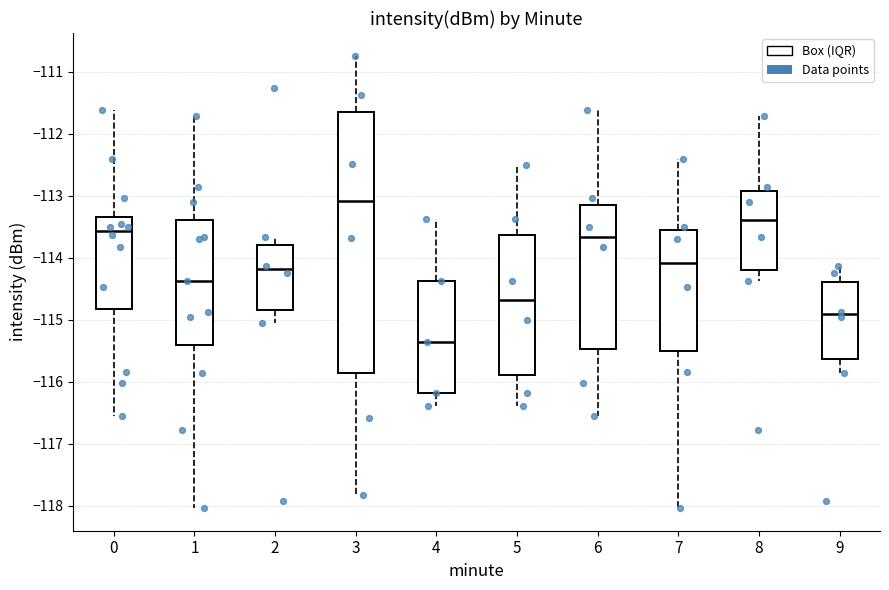

Where is the upper edge of the box at x = 6 on the y-axis? The values are not printed on the chart, so give them approximately, as read against the axis.

-113.1